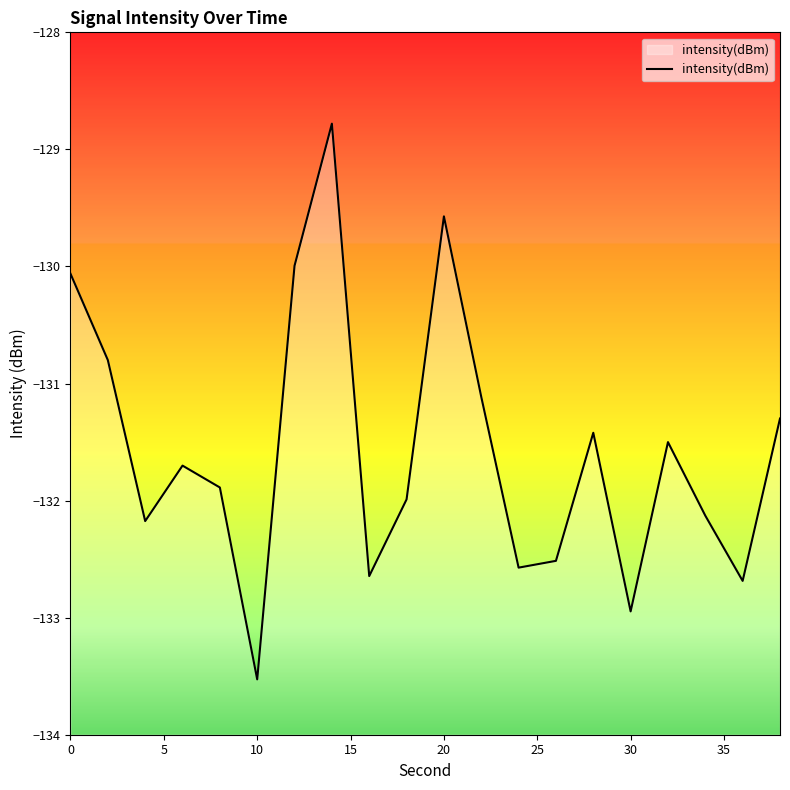

How many interior local valleys (lower than both neighbors) does the data have?

6